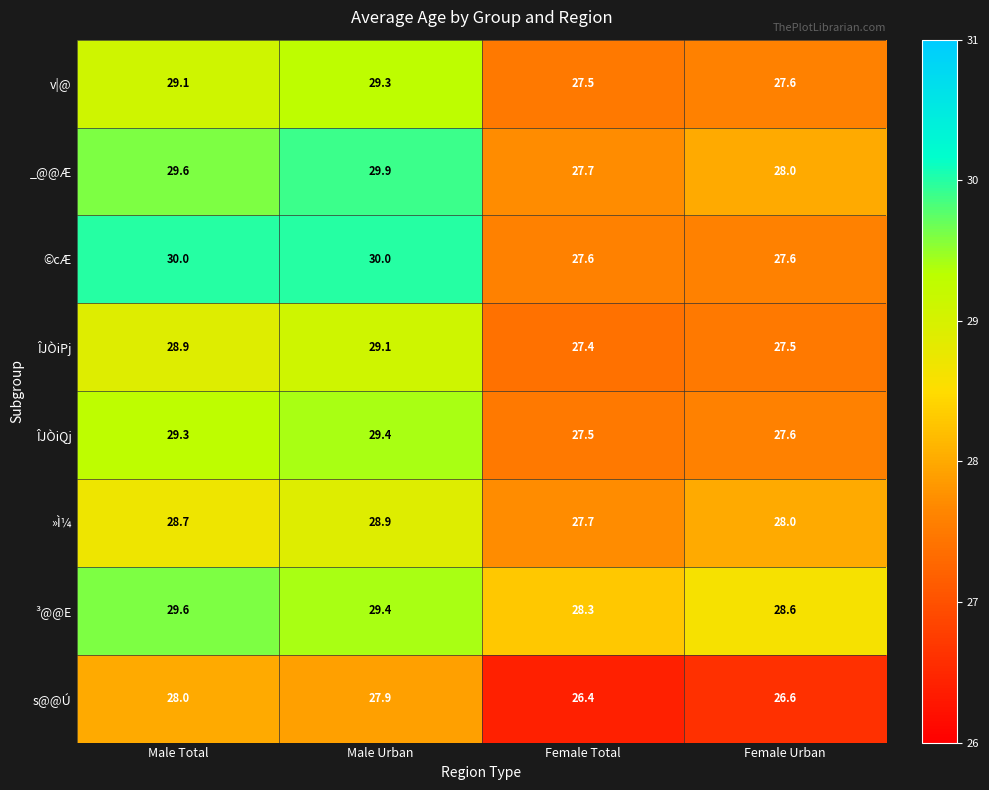

Which series has the largest total across all categories?

³@@E